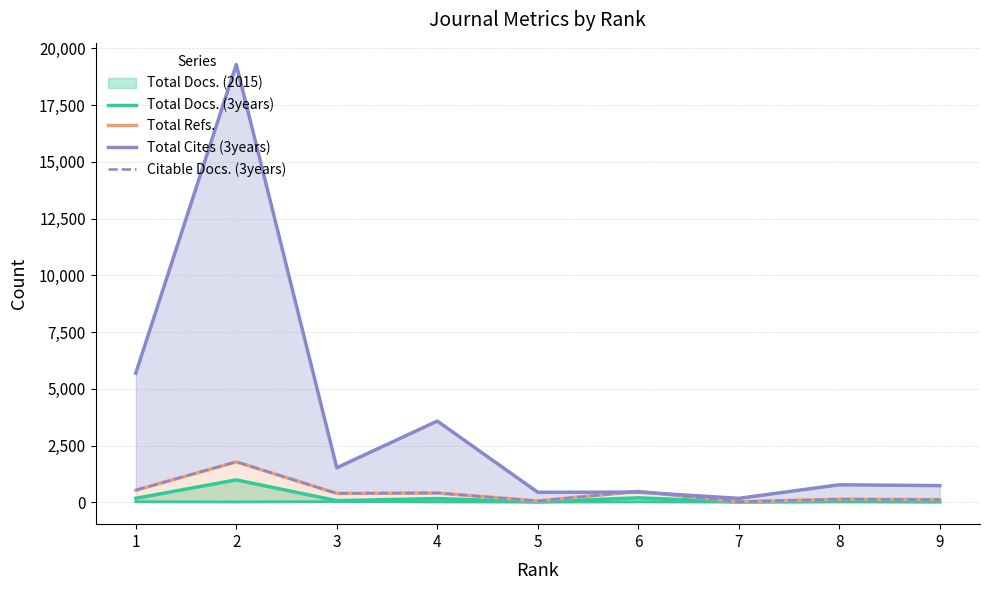

What is the total value across all series at 1?

6931